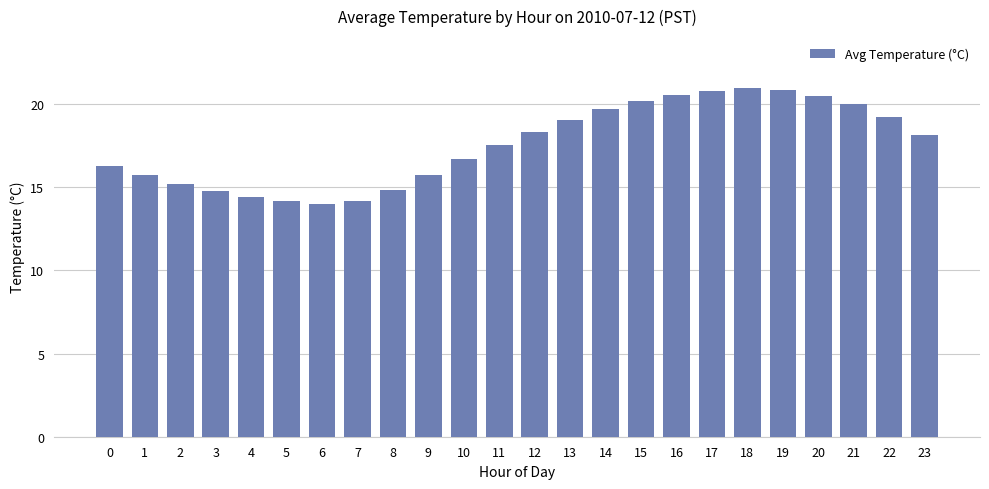

Are the bars horizontal?

No